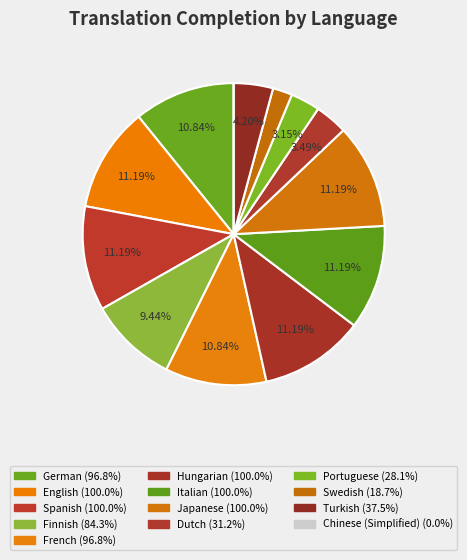

Is Japanese the majority of the pie?

No